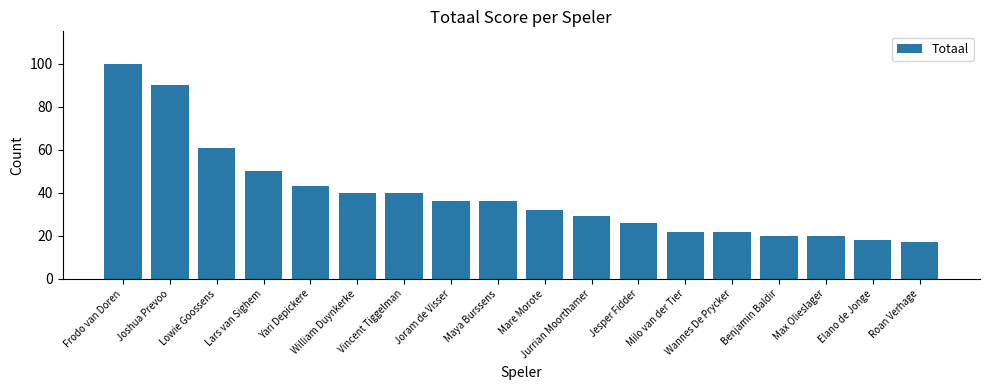

What position from the left is Lowie Goossens?

3